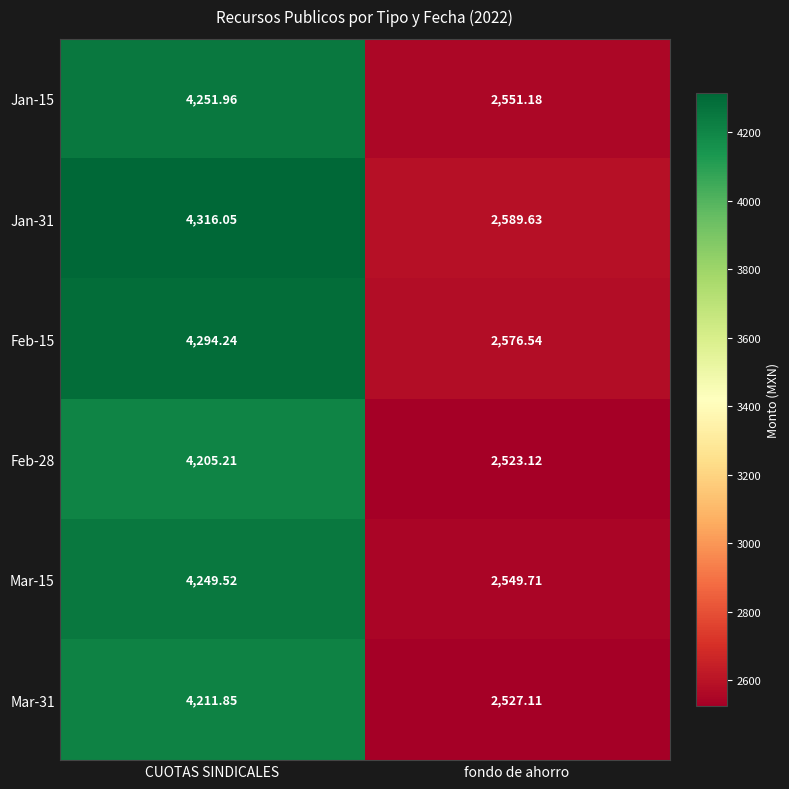

Where is Feb-28 nearest to the value 3364?

fondo de ahorro